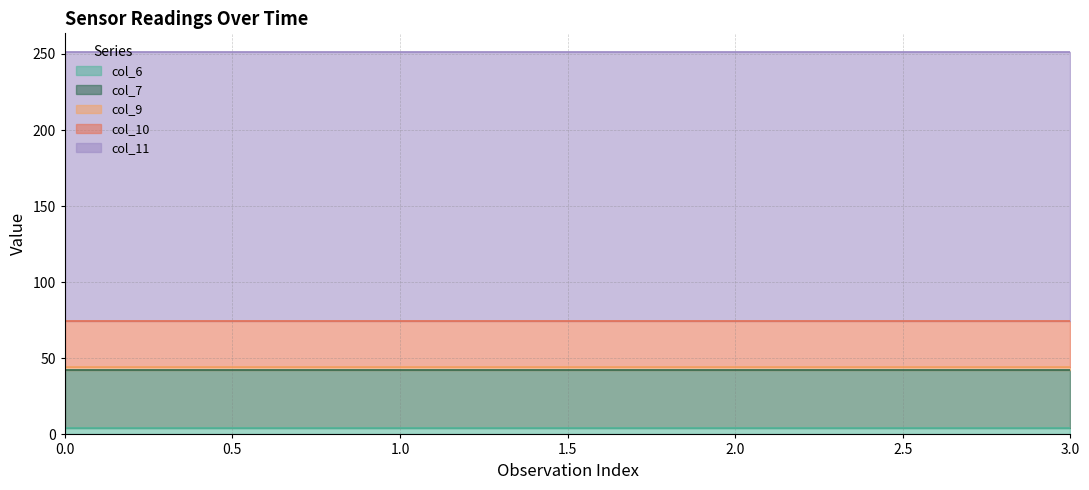

True or false: col_7 and col_10 intersect in this chart.

False